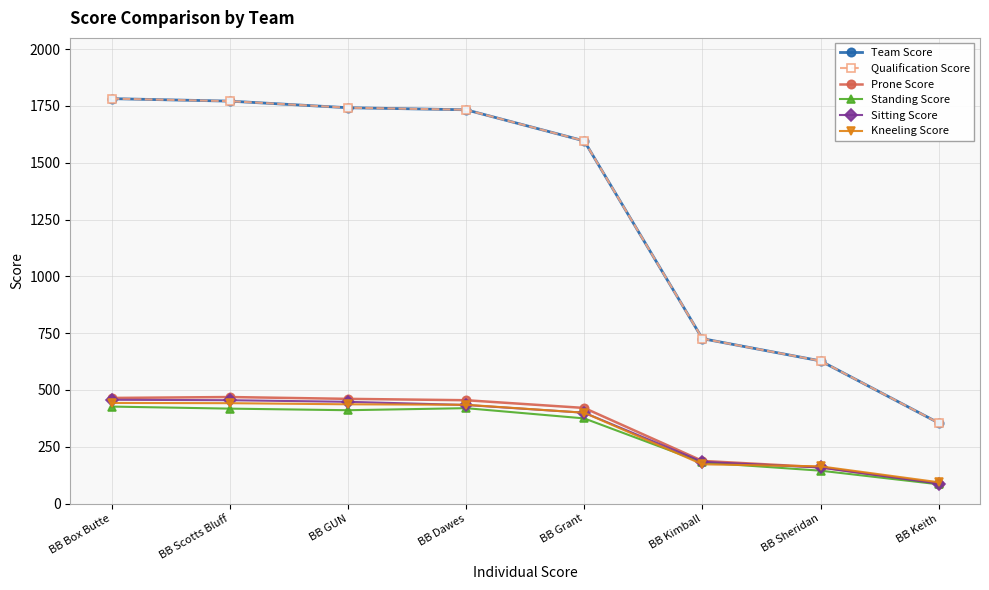

Reading right to left, what are all the values shown in this chart?

Team Score: BB Keith=355	BB Sheridan=628	BB Kimball=726	BB Grant=1596	BB Dawes=1733	BB GUN=1742	BB Scotts Bluff=1771	BB Box Butte=1782
Qualification Score: BB Keith=355	BB Sheridan=628	BB Kimball=726	BB Grant=1596	BB Dawes=1733	BB GUN=1742	BB Scotts Bluff=1771	BB Box Butte=1782
Prone Score: BB Keith=88	BB Sheridan=160	BB Kimball=188	BB Grant=421	BB Dawes=455	BB GUN=461	BB Scotts Bluff=469	BB Box Butte=465
Standing Score: BB Keith=85	BB Sheridan=145	BB Kimball=181	BB Grant=375	BB Dawes=420	BB GUN=411	BB Scotts Bluff=418	BB Box Butte=427
Sitting Score: BB Keith=88	BB Sheridan=159	BB Kimball=184	BB Grant=400	BB Dawes=434	BB GUN=448	BB Scotts Bluff=455	BB Box Butte=457
Kneeling Score: BB Keith=94	BB Sheridan=164	BB Kimball=173	BB Grant=400	BB Dawes=435	BB GUN=437	BB Scotts Bluff=442	BB Box Butte=443